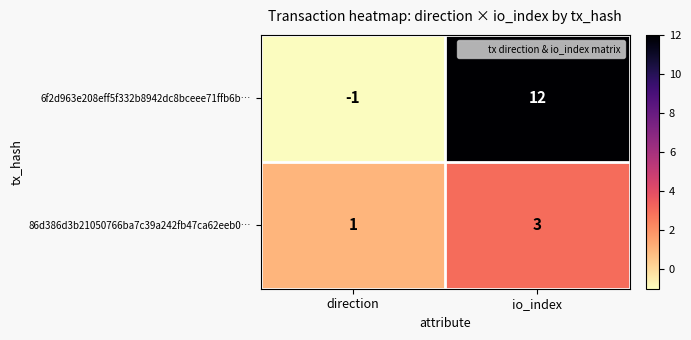

How many categories are shown in the chart?

2